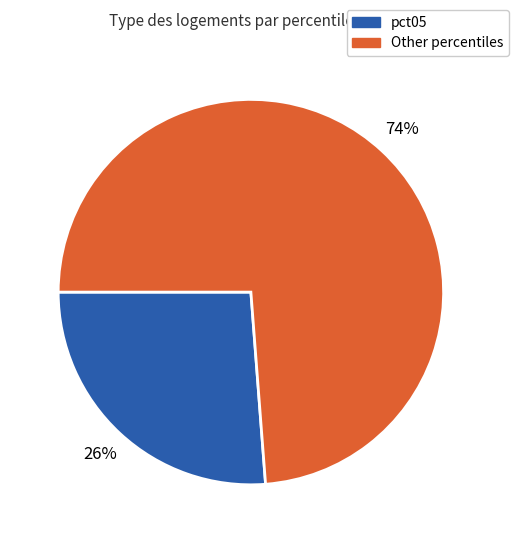

Is the sum of pct05 and Other percentiles greater than half?

Yes